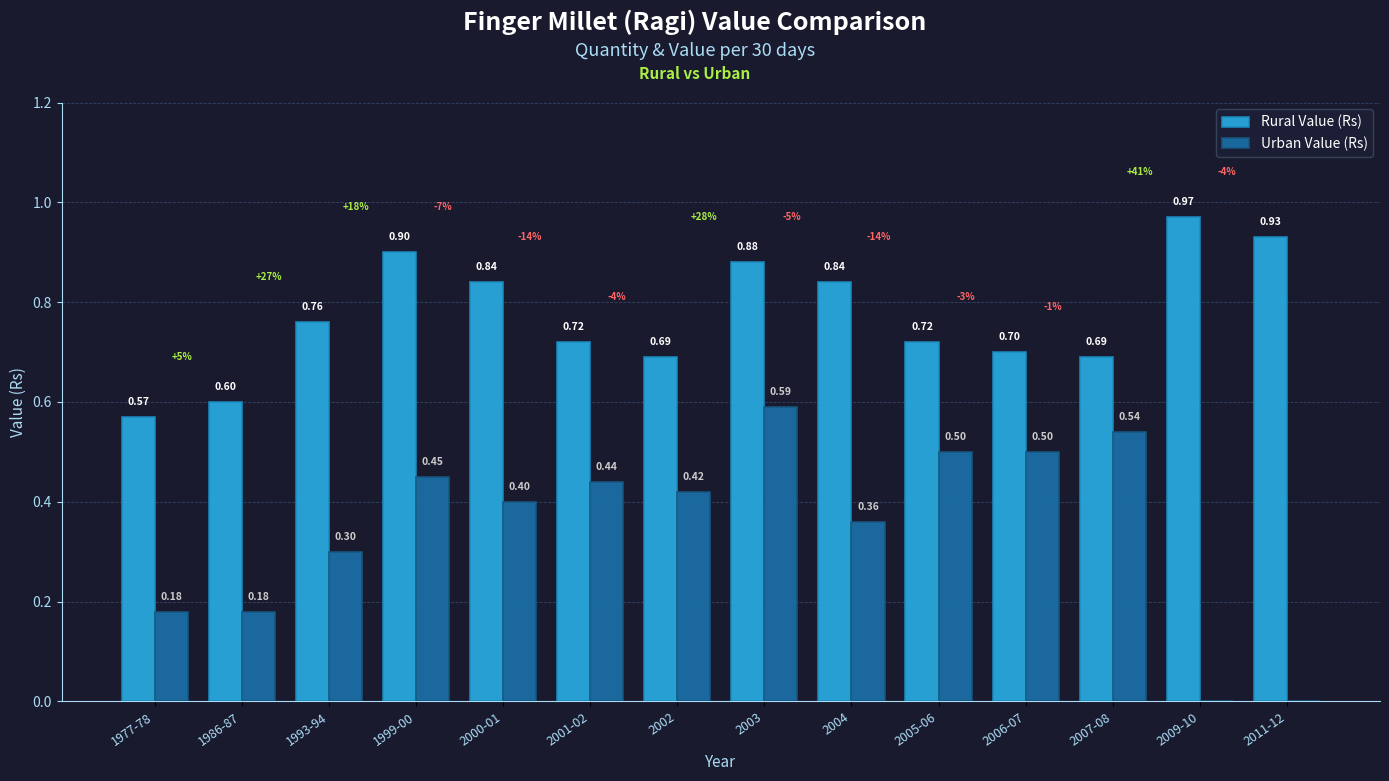

What is the average value of the Urban Value (Rs) series?

0.3